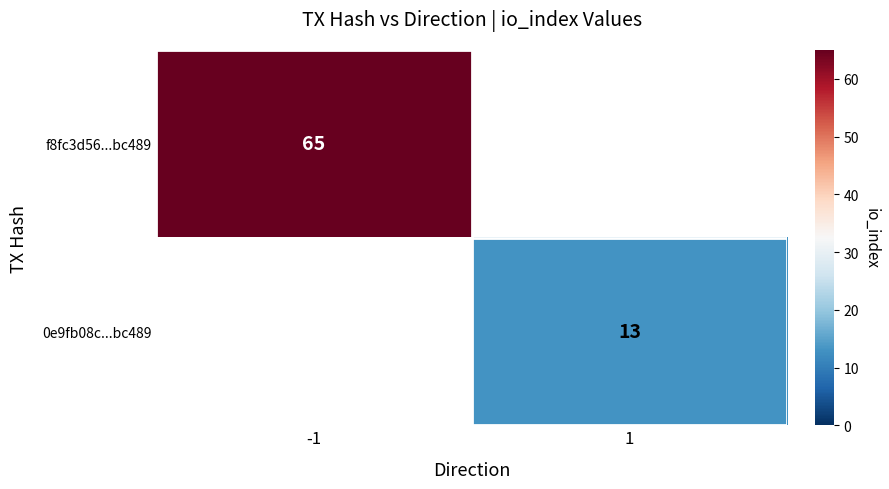

At how many categories does at least one series exceed 47?

1